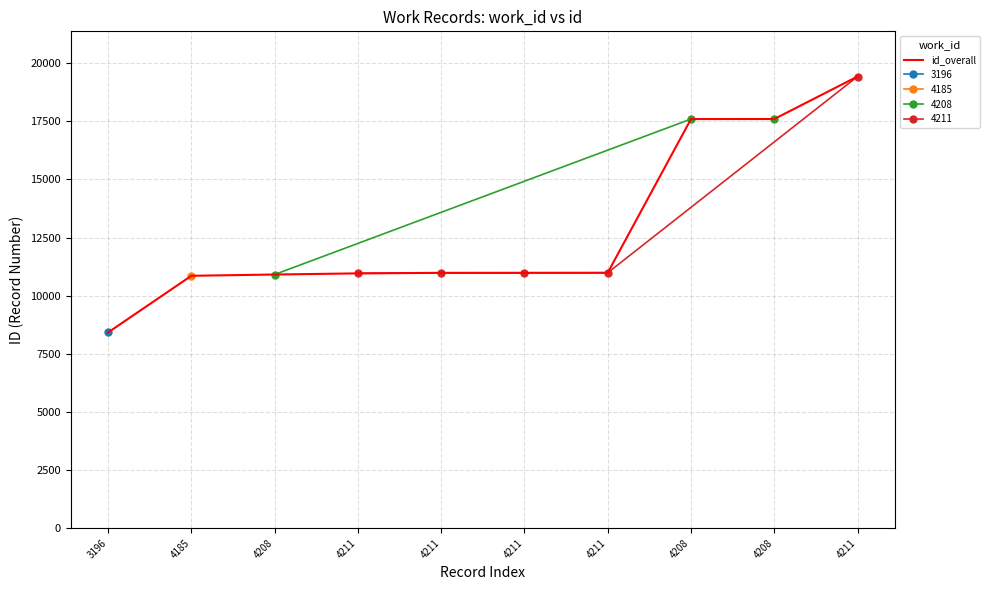

Reading left to right, extract all data points from this chart.

8419	10857	10912	10961	10984	10985	10987	17600	17601	19430